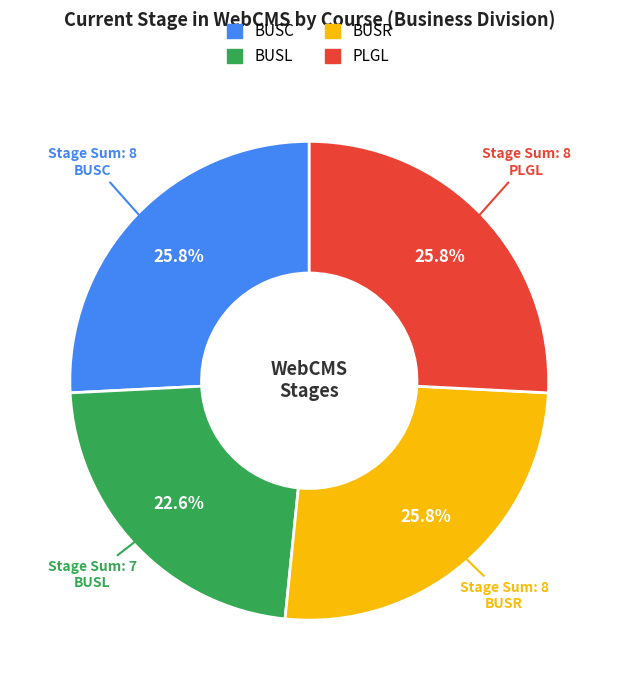

Does any single category account for the majority?

No